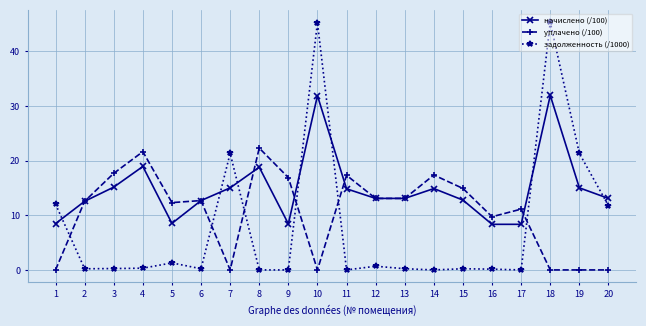

Does the chart display data point markers on the line(s)?

Yes